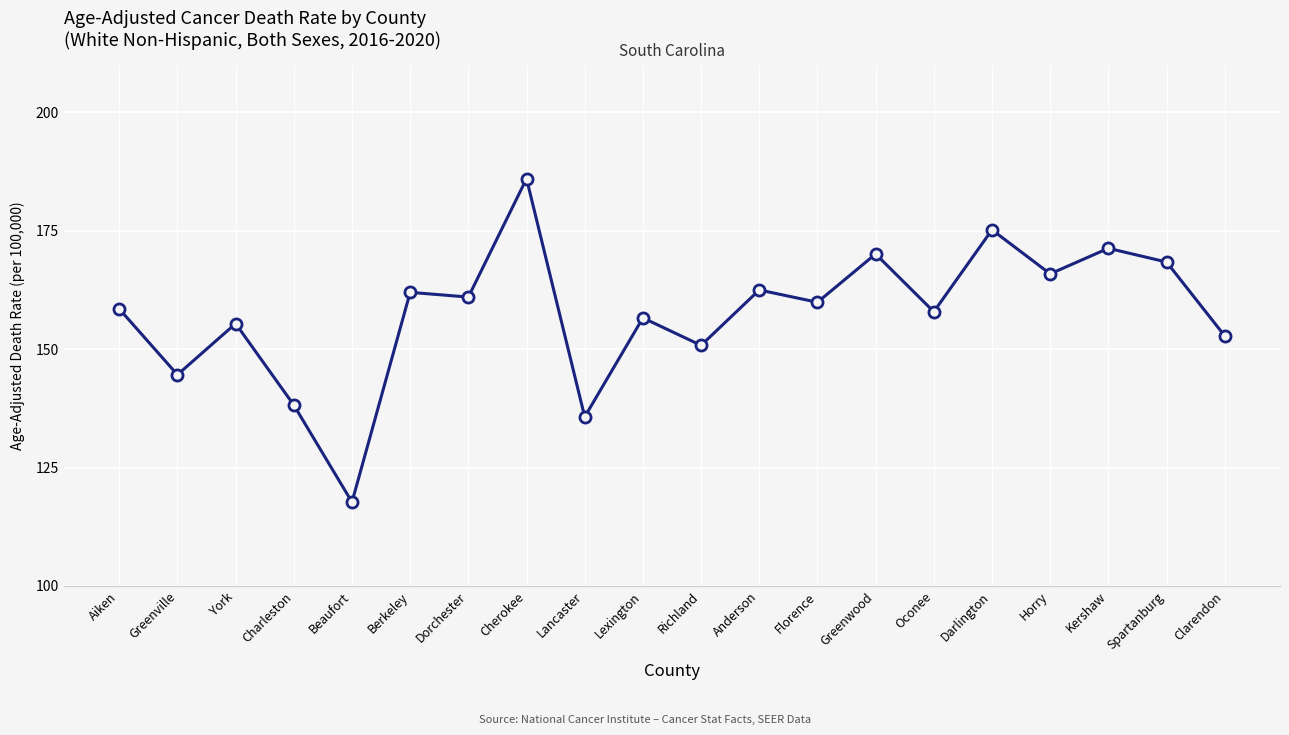

How many distinct data groups are displayed?

1